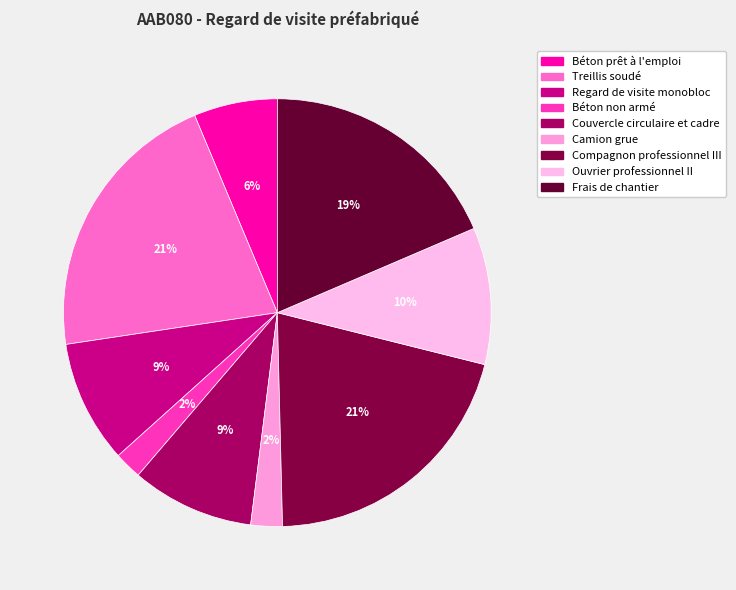

True or false: Béton non armé accounts for 13% of the total.

False